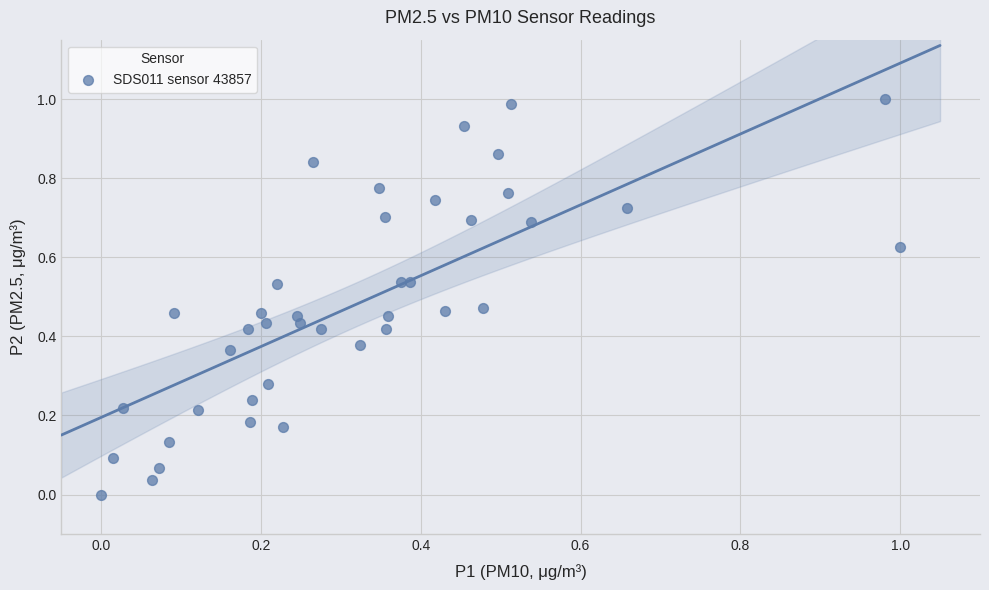

What is the range of X values (max minus min)?

1.0